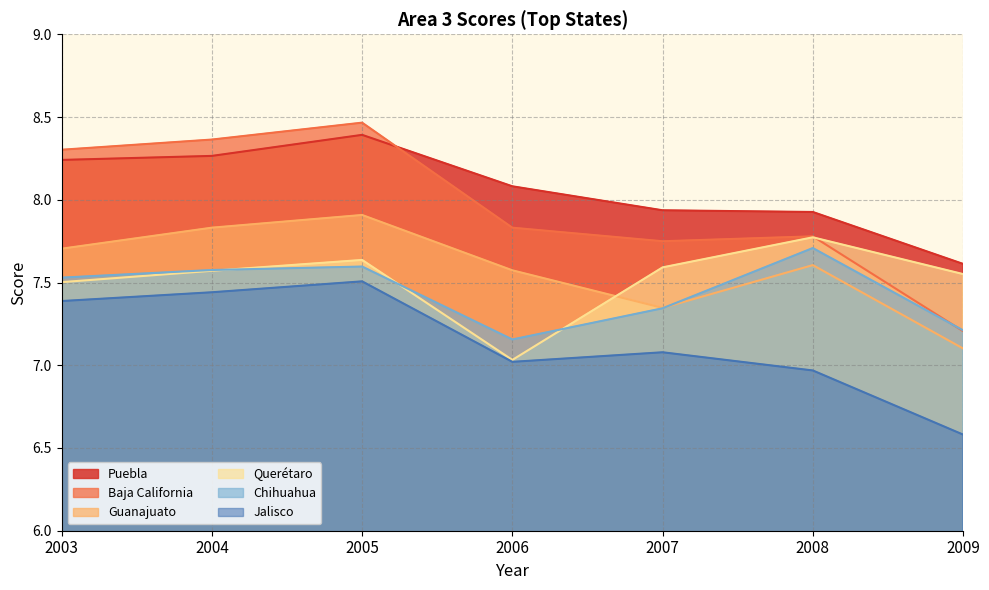

True or false: Querétaro has a value of 11.7 at 2008.

False